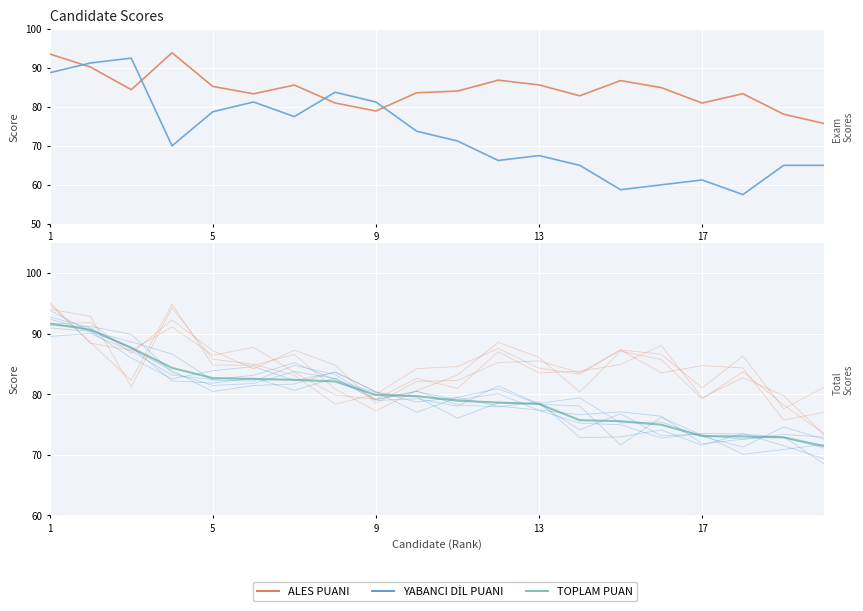

Which series has the largest total across all categories?

ALES PUANI